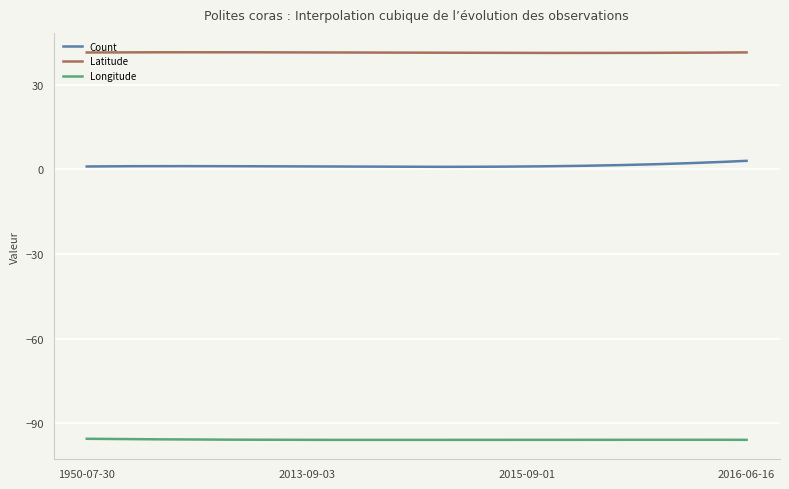

List the series in order of their overall mean, highest first.

Latitude, Count, Longitude